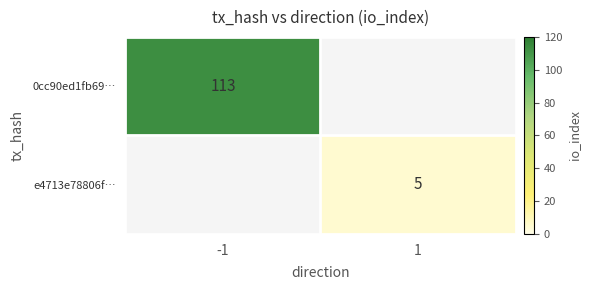

The e4713e78806f… series shows 2 at 1. True or false?

False